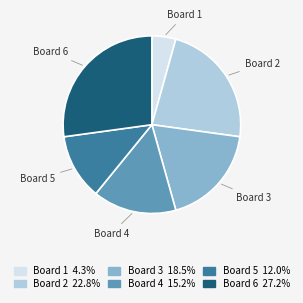

What is the smallest slice in the pie chart?

Board 1